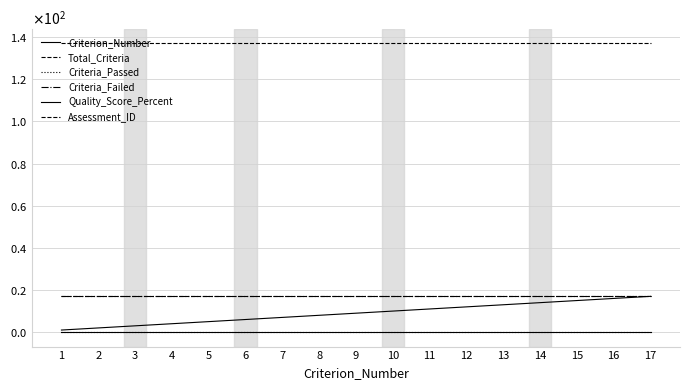

Does the chart display data point markers on the line(s)?

No